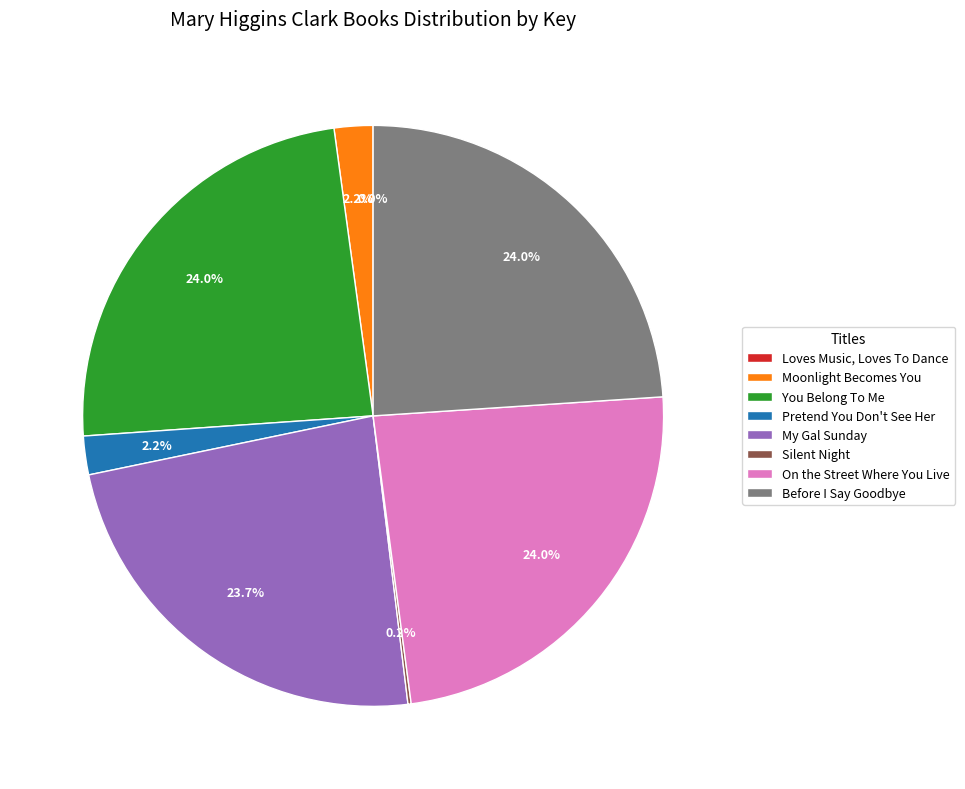

What percentage is the Before I Say Goodbye slice, to the nearest percent?

24%